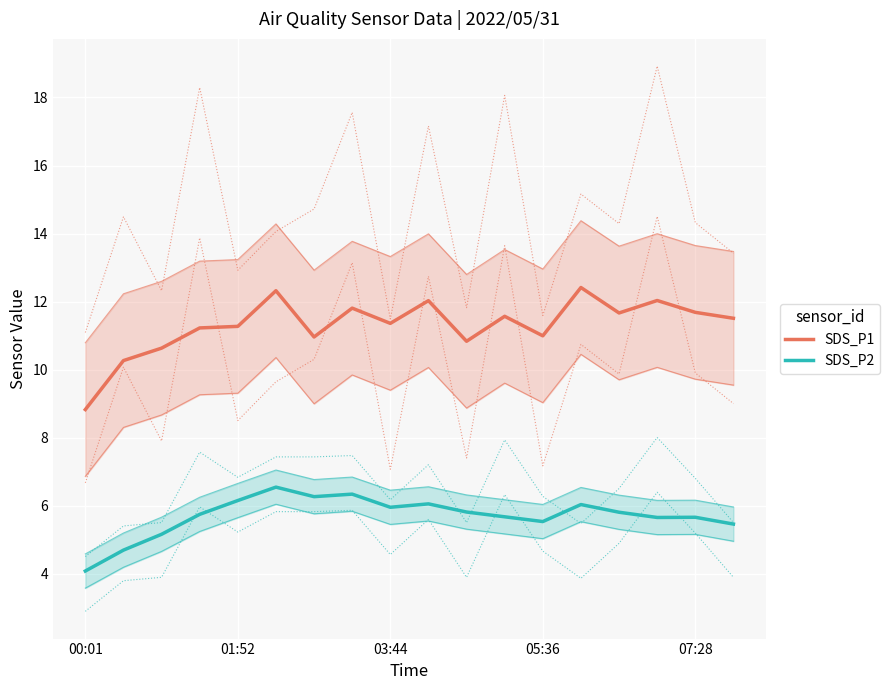

The SDS_P2 series shows 6.1 at 9. True or false?

True